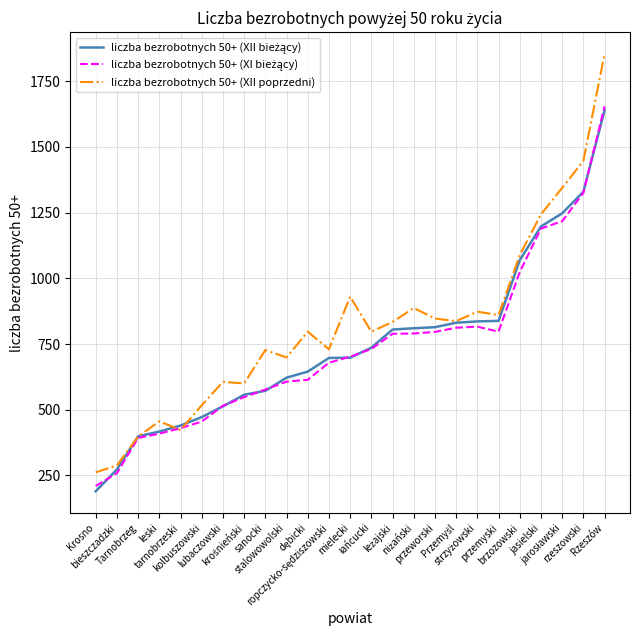

Which series has the largest range (max minus min)?

liczba bezrobotnych 50+ (XII poprzedni)